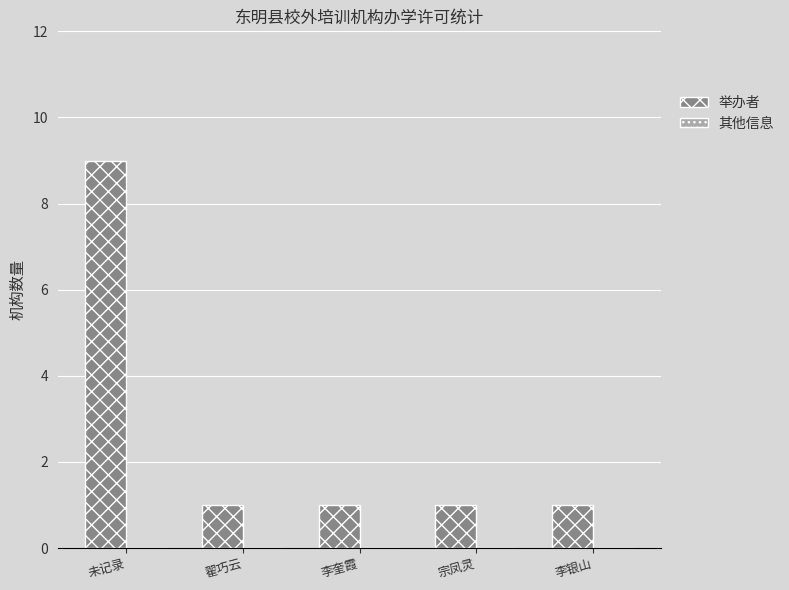

Which category has the highest value across all series?

未记录